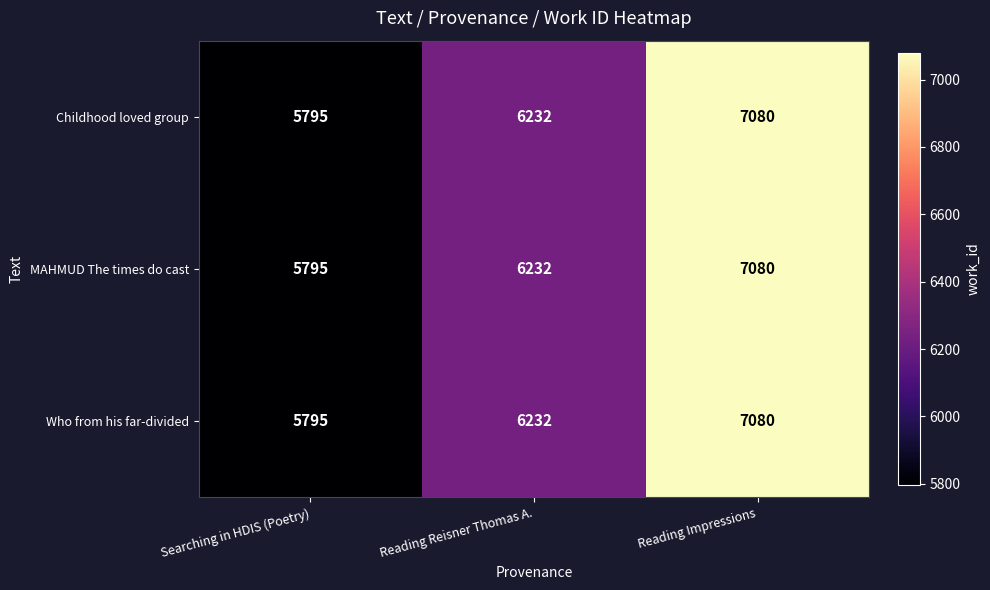

At which category is the sum across all series the highest?

Reading Impressions